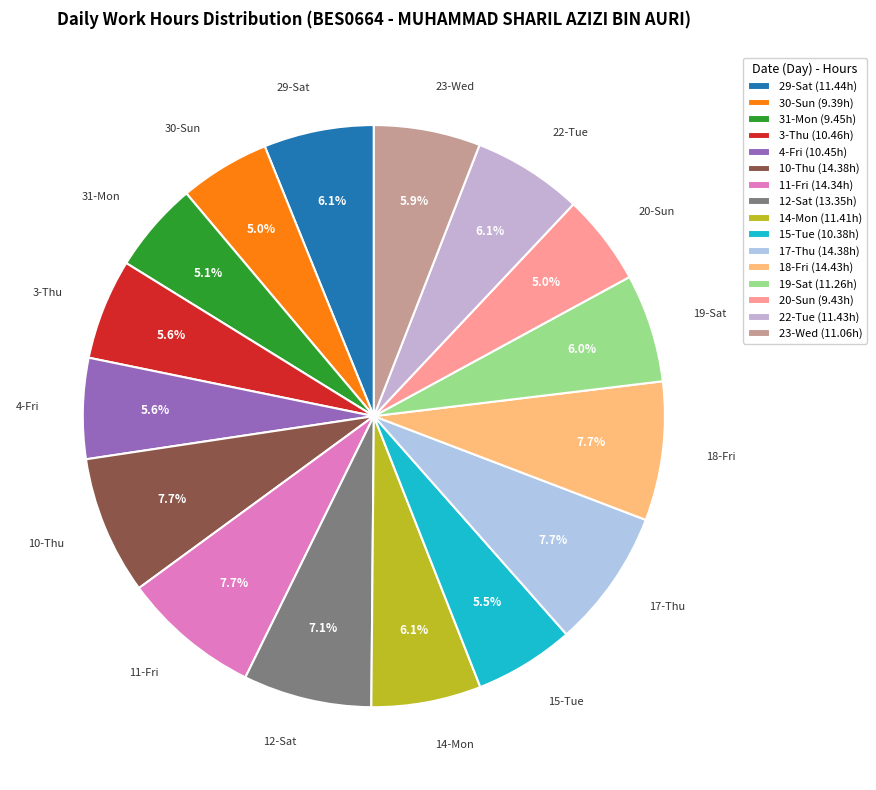

Combined, what portion of the pie is 3-Thu and 11-Fri?

13.3%